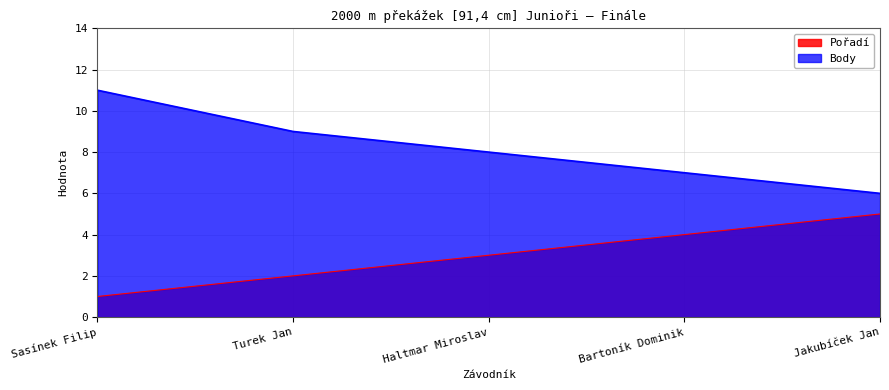

At Haltmar Miroslav, list the series in order from smallest to largest.

Pořadí, Body